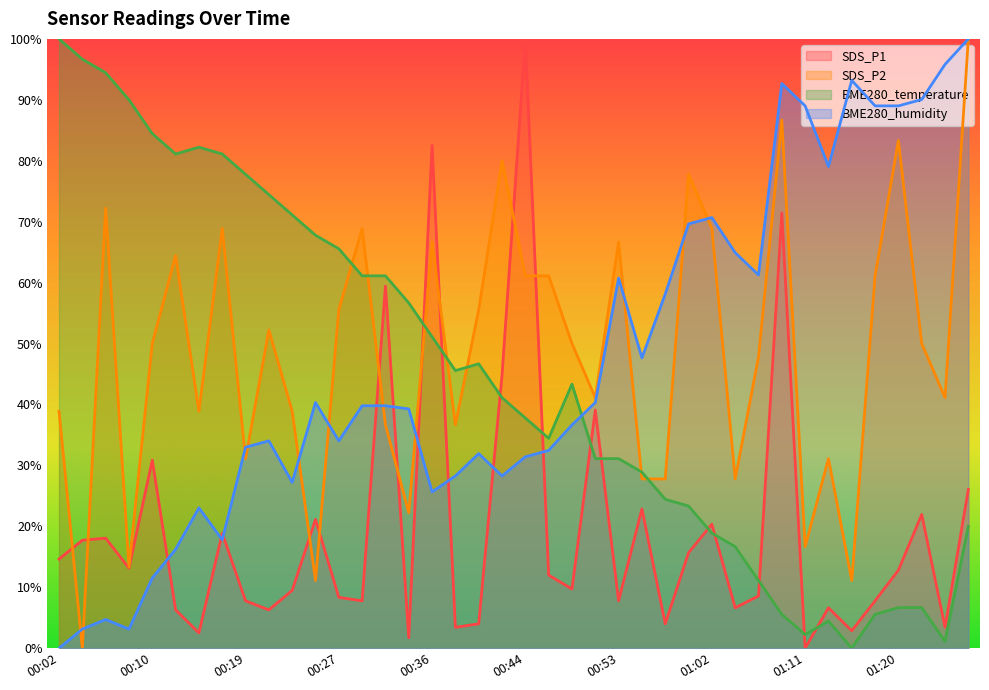

Is the value of BME280_temperature at 00:53 greater than the value of SDS_P2 at 01:04?

Yes